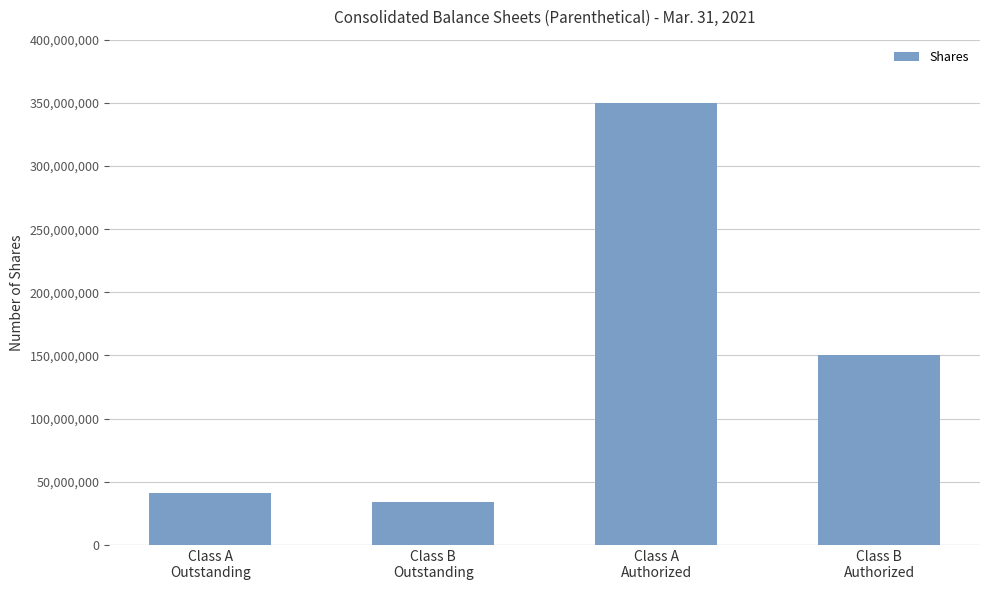

List the labels in order of value, largest first.

Class A
Authorized, Class B
Authorized, Class A
Outstanding, Class B
Outstanding